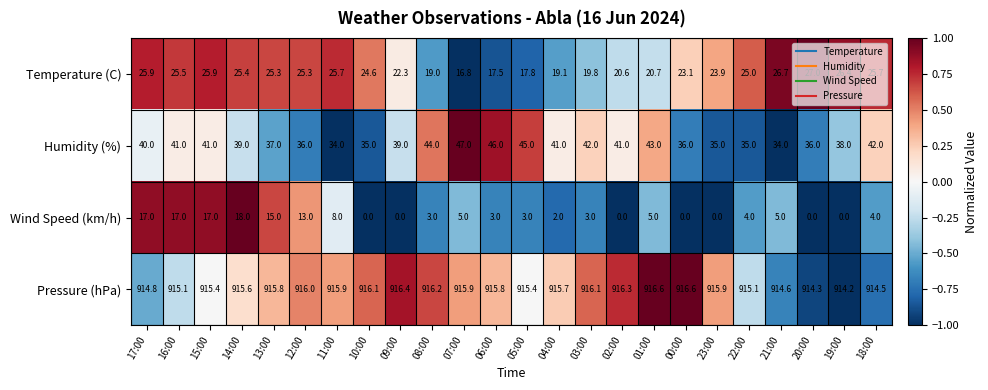

What is the lowest value of the Humidity (%) series?

34.0